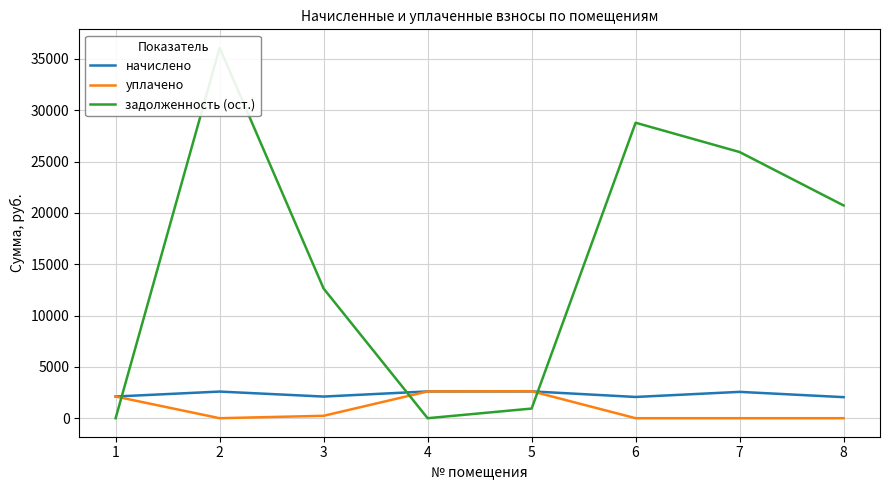

How many distinct data groups are displayed?

3